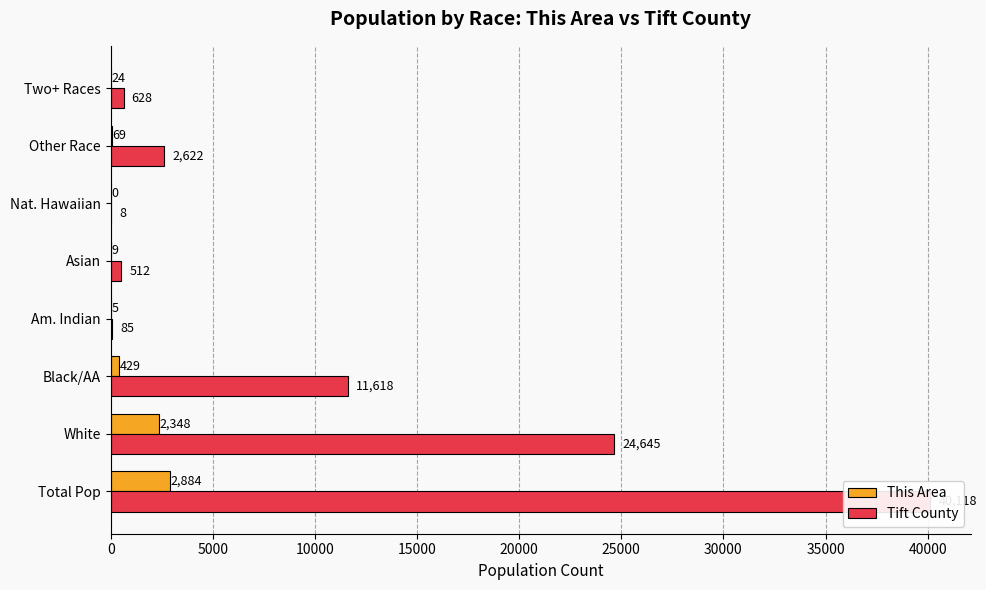

The This Area series shows 42 at 35000. True or false?

False